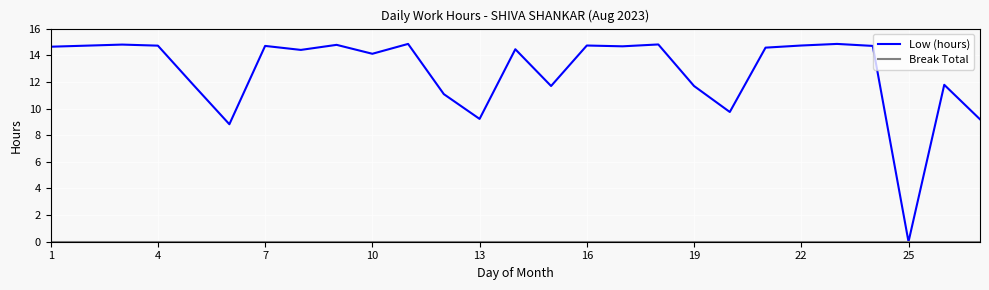

Which series has the largest total across all categories?

Low (hours)